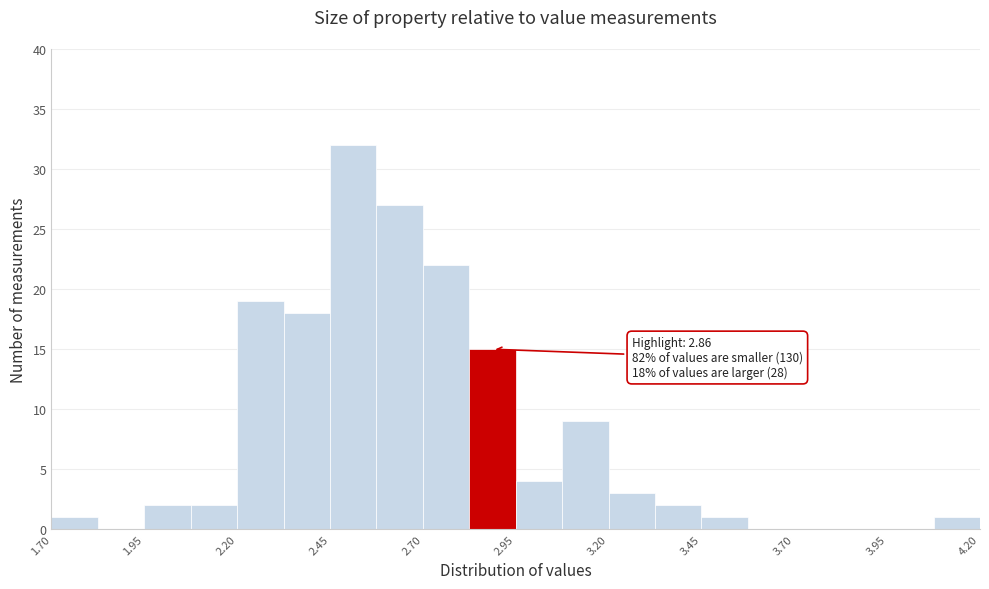

Read against the x-axis, roughly where is the centre of the tallest bar?

2.50